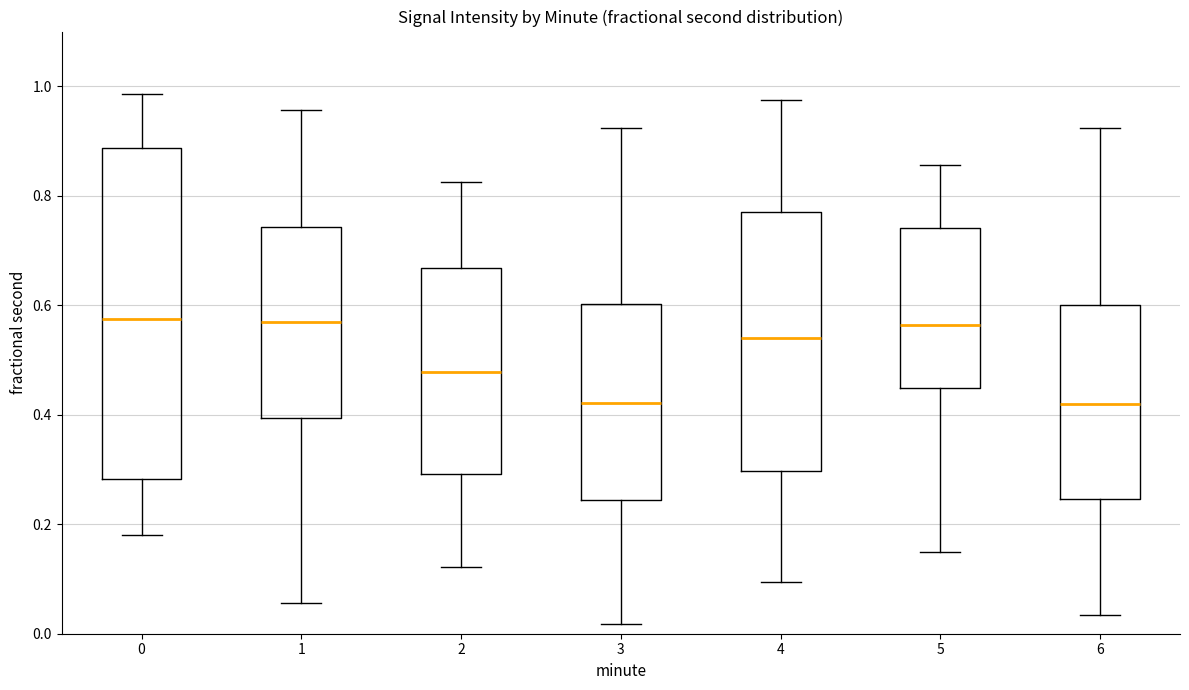

Reading left to right, read every box against the y-axis: the position of its median line, the range the box covers, and the ends of its whiskers. The values are not printed on the chart, so give them approximately, as read against the axis.

0: median 0.58, box 0.28 to 0.88, whiskers 0.18 to 0.98
1: median 0.56, box 0.40 to 0.74, whiskers 0.06 to 0.96
2: median 0.48, box 0.30 to 0.66, whiskers 0.12 to 0.82
3: median 0.42, box 0.24 to 0.60, whiskers 0.02 to 0.92
4: median 0.54, box 0.30 to 0.78, whiskers 0.10 to 0.98
5: median 0.56, box 0.44 to 0.74, whiskers 0.14 to 0.86
6: median 0.42, box 0.24 to 0.60, whiskers 0.04 to 0.92